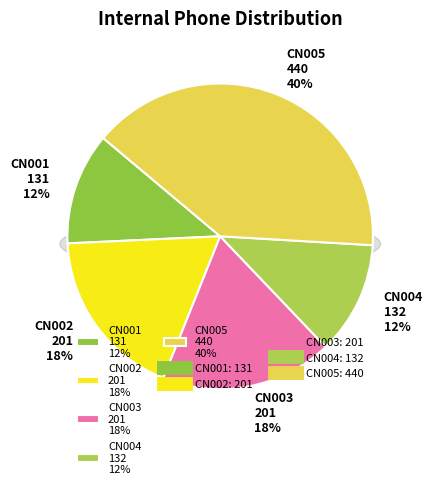

What percentage is NOT represented by CN001?

88.1%